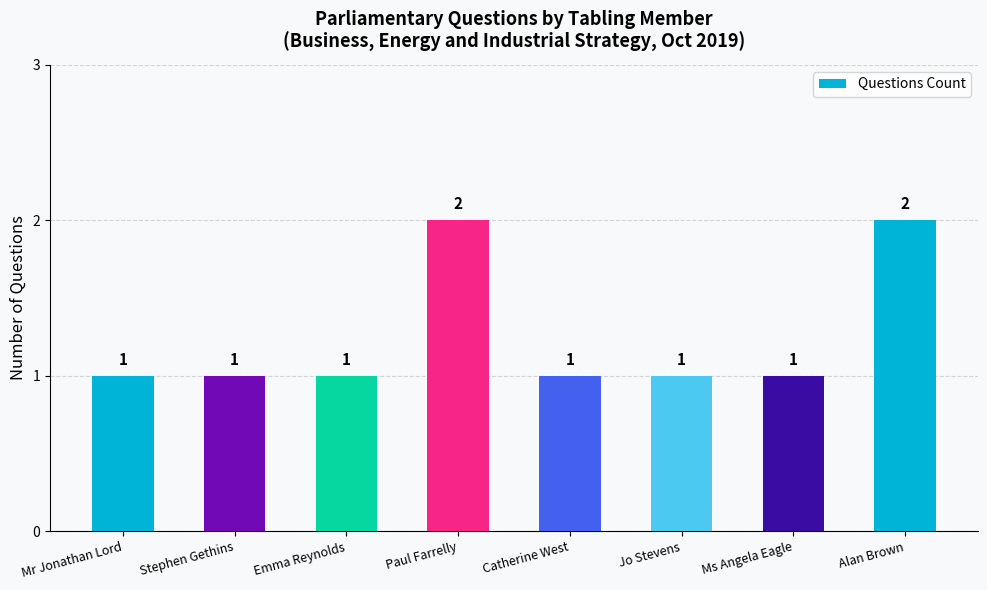

Count the number of data series in this chart.

1